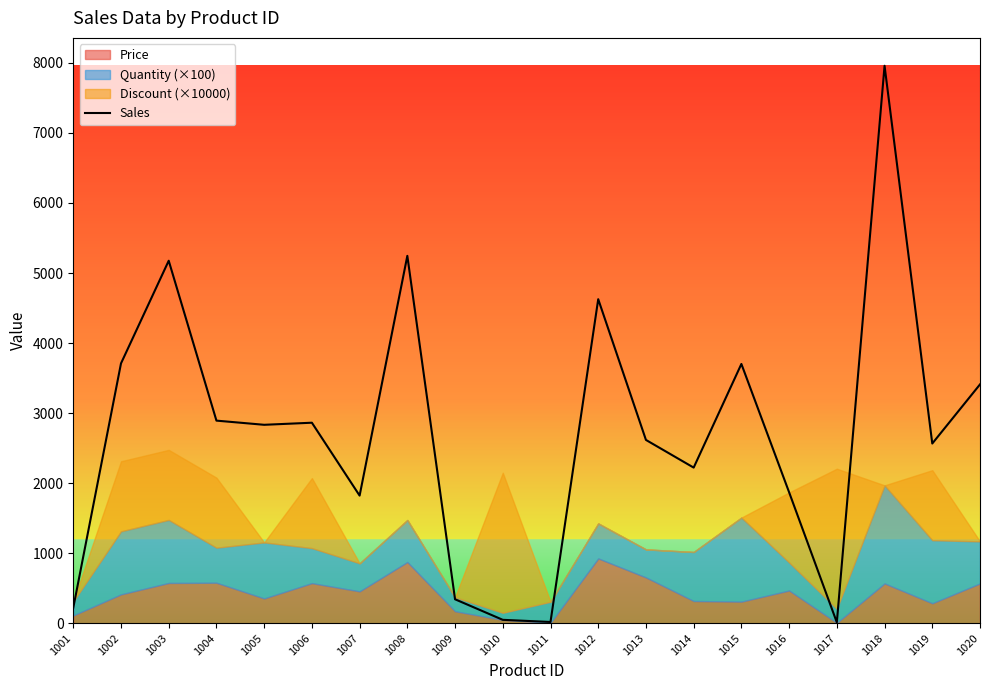

True or false: there are more than 0 points higher than both neighbors.

True